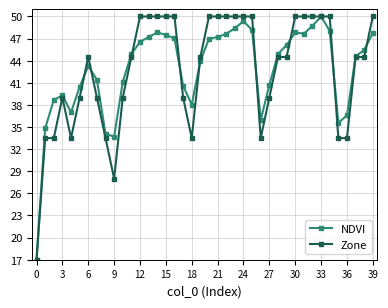

At how many categories does at least one series exceed 33?

39